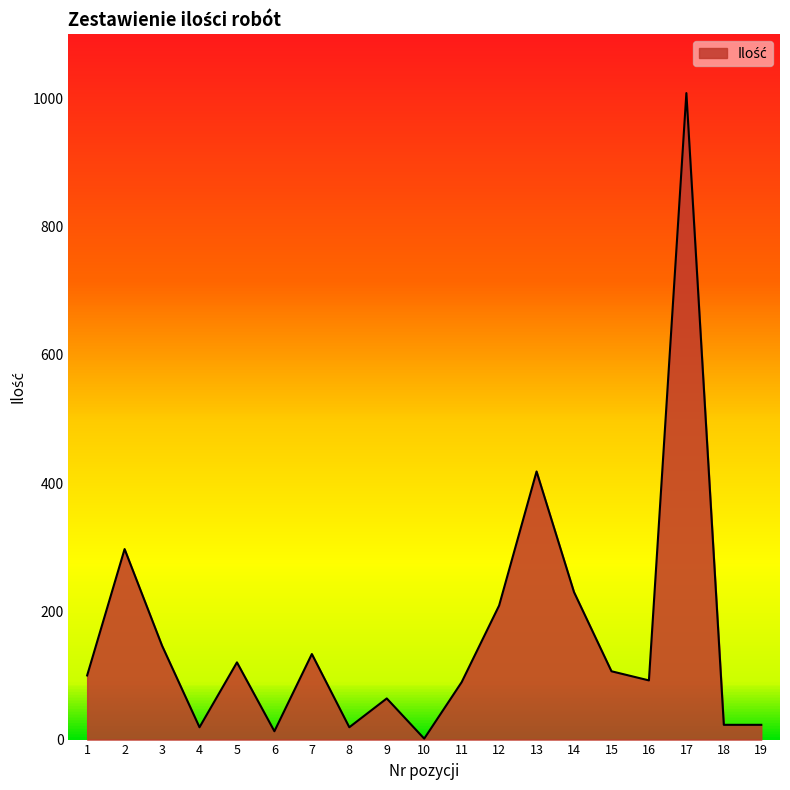

Which has a higher value, 14 or 17?

17